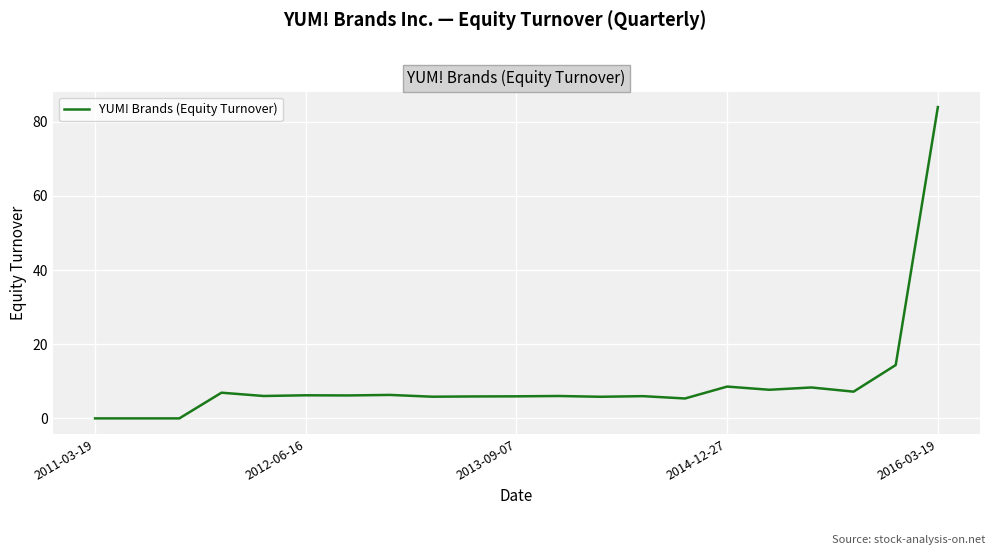

What is the difference between the maximum and minimum values?

84.0